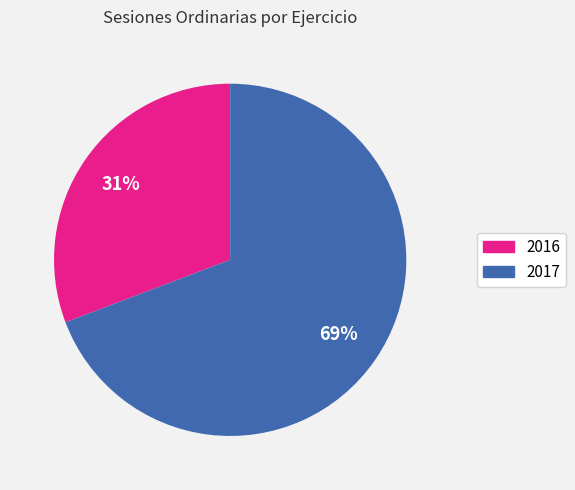

Which slice represents more than half of the pie?

2017